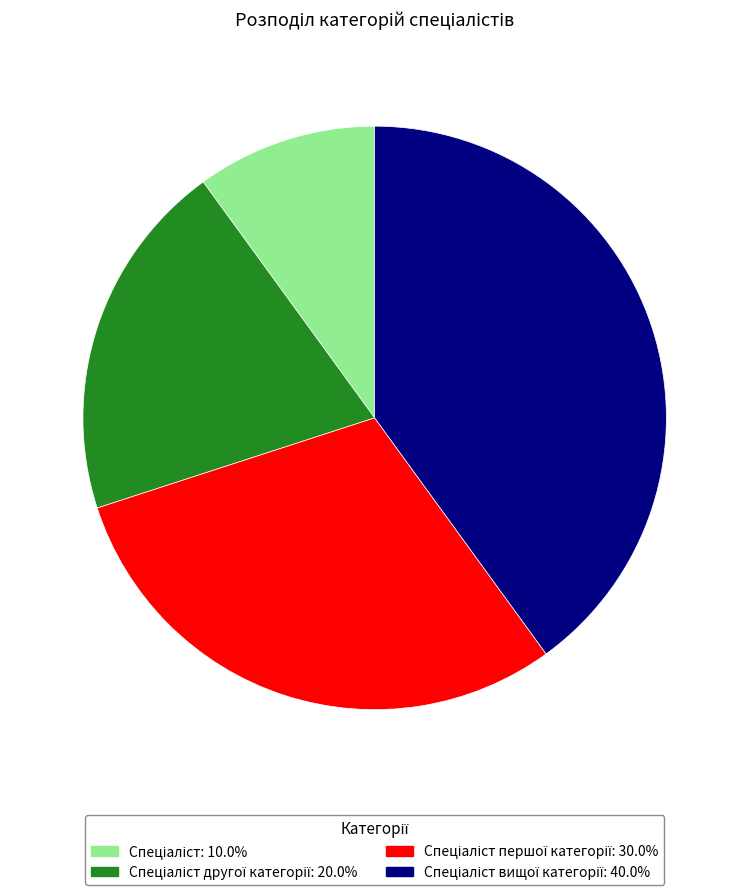

Does any single category account for the majority?

No